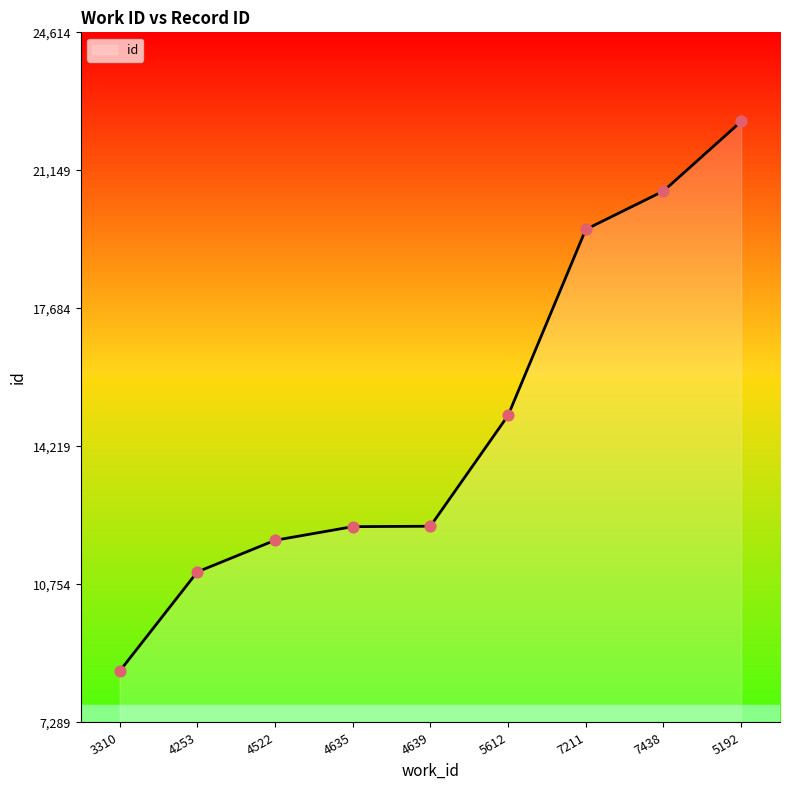

What is the change in value from 4635 to 4639?

+11